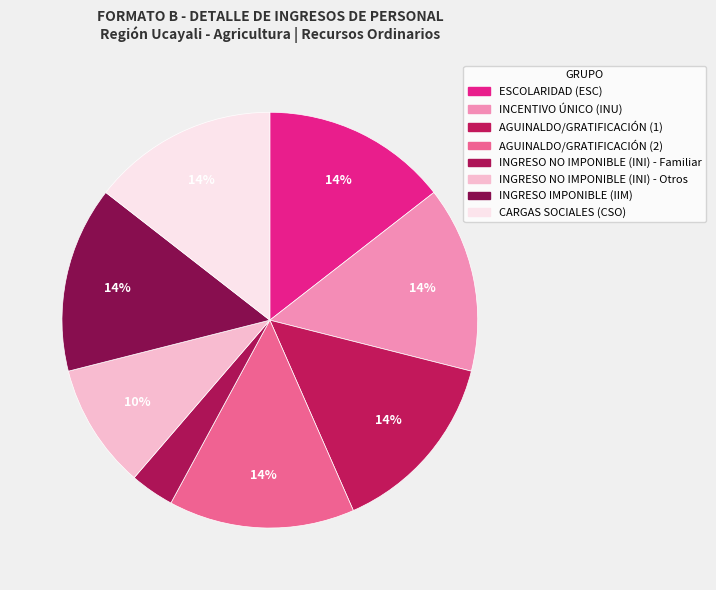

The AGUINALDO/GRATIFICACIÓN (1) slice represents 14% of the pie. True or false?

True